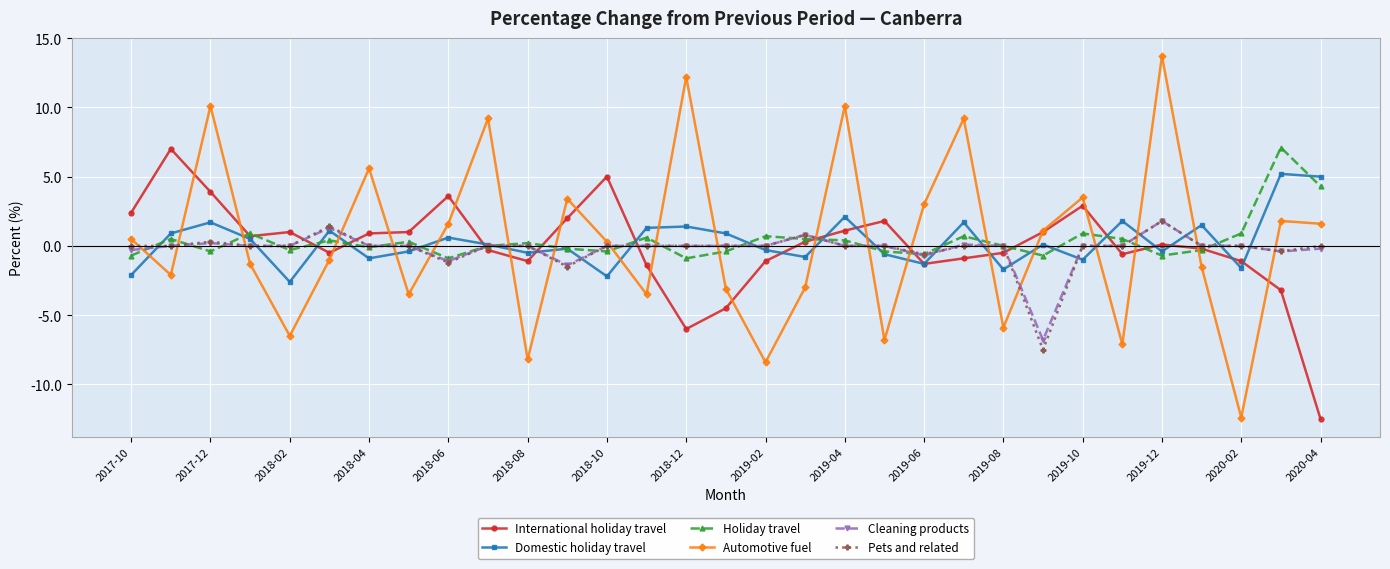

Which series has the largest range (max minus min)?

Automotive fuel